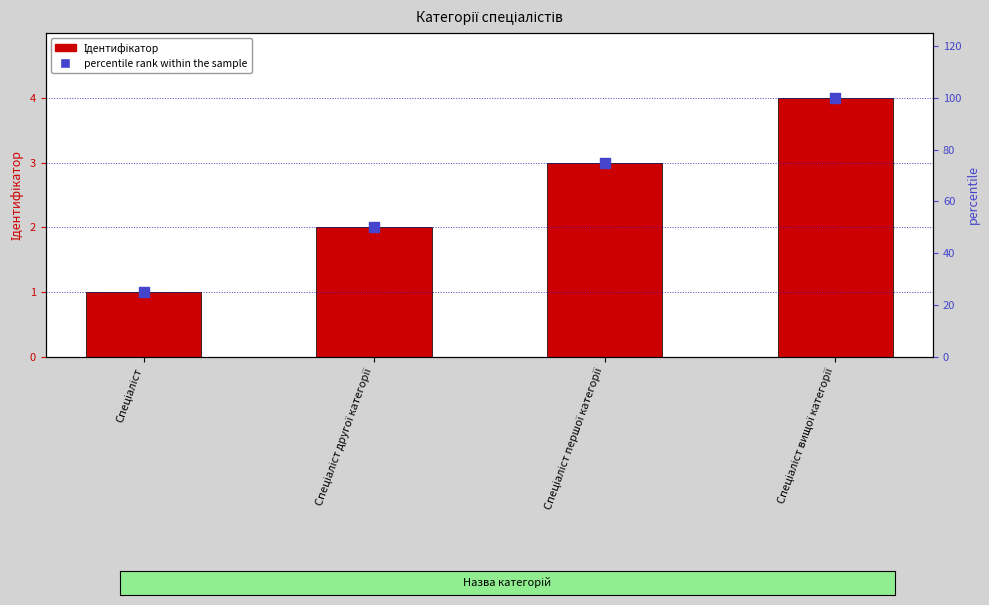

What are all the series names shown in the legend?

Ідентифікатор, percentile rank within the sample